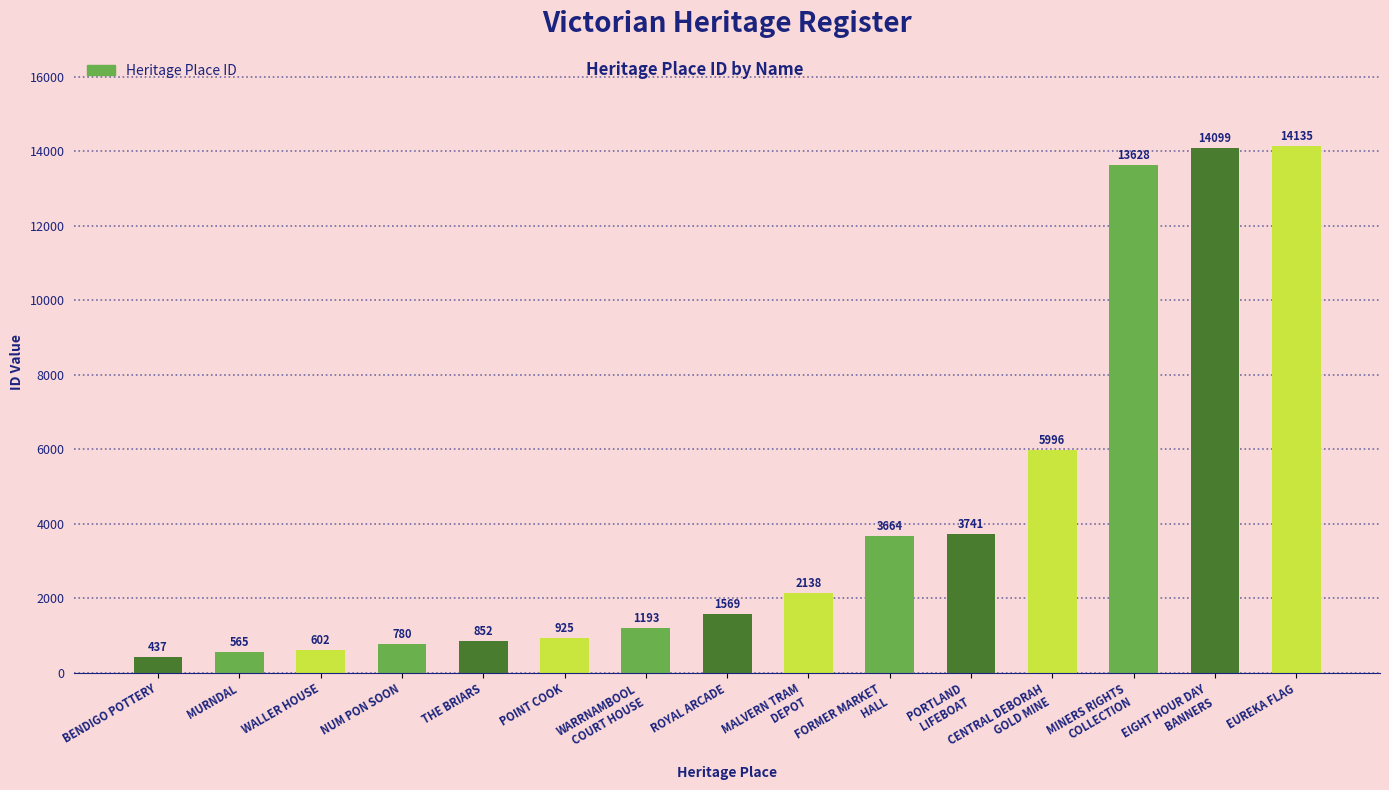

What is the change in value from POINT COOK to ROYAL ARCADE?

+644